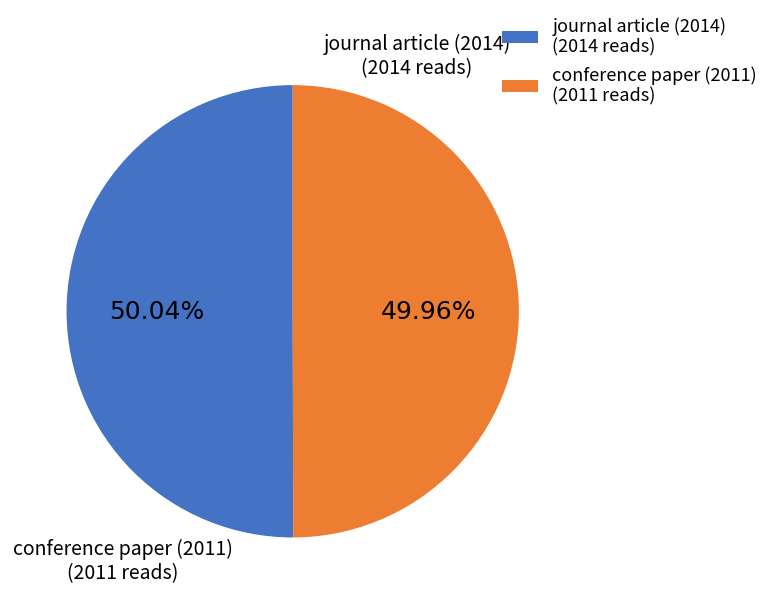

Count the number of slices in the pie.

2